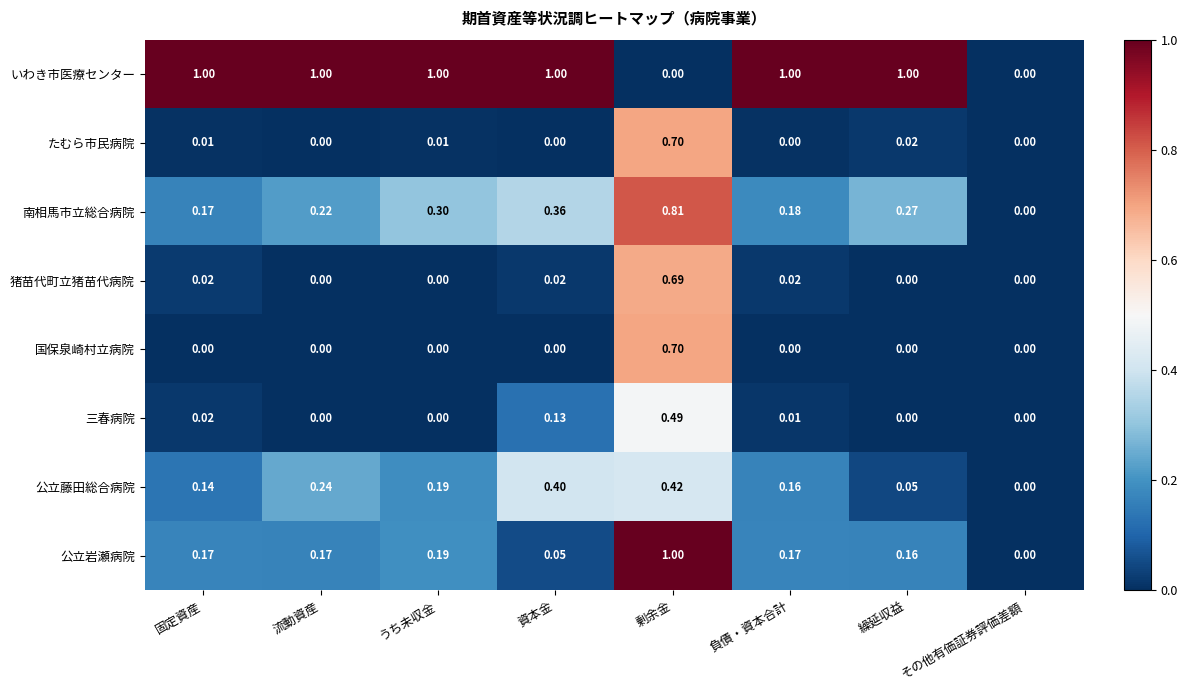

At which category is the sum across all series the highest?

剰余金